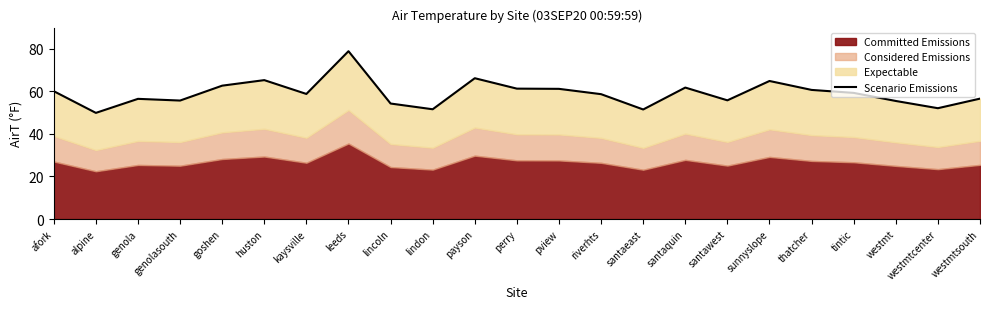

Approximately how many times larger is the value at huston compared to genola?

1.2